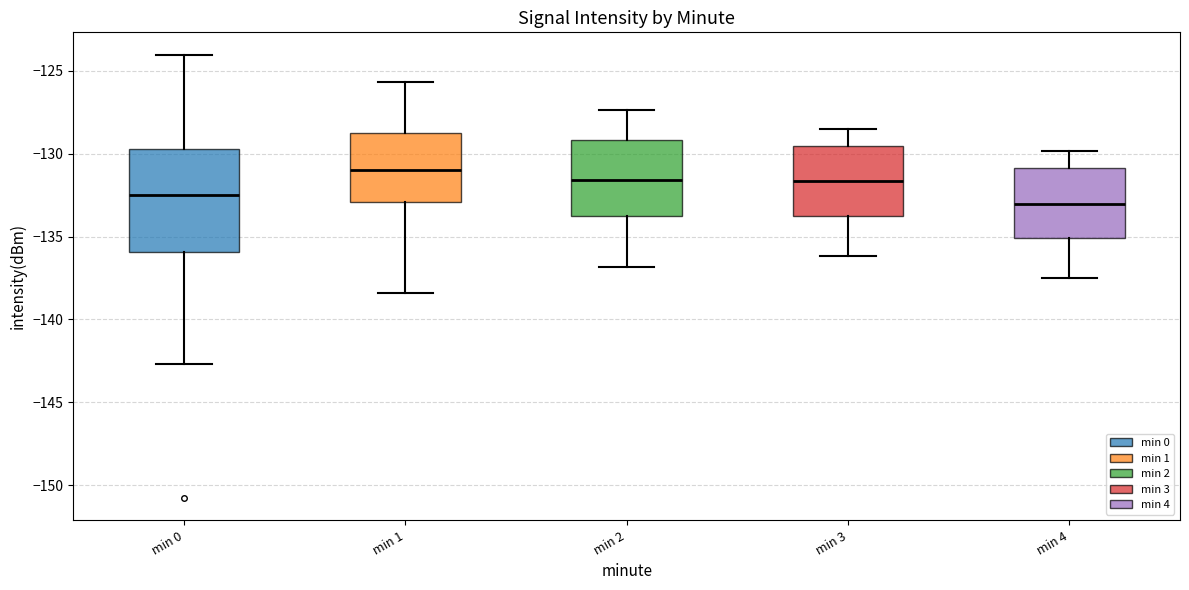

Which box's median line is the highest?

min 1